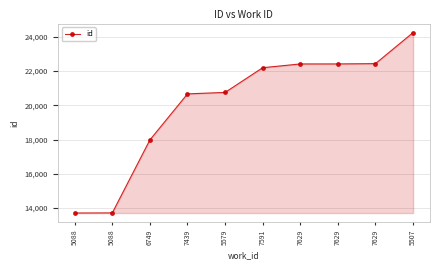

How many series are shown in this chart?

1